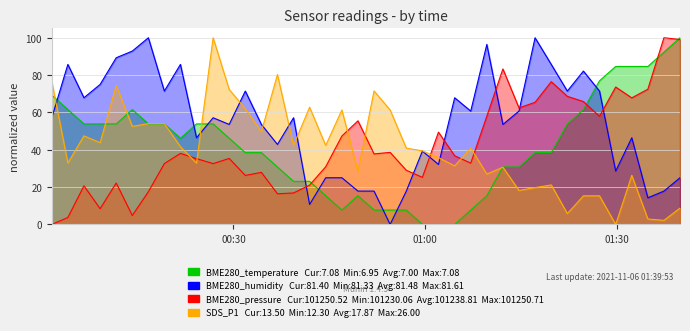

How many categories are shown in the chart?

40